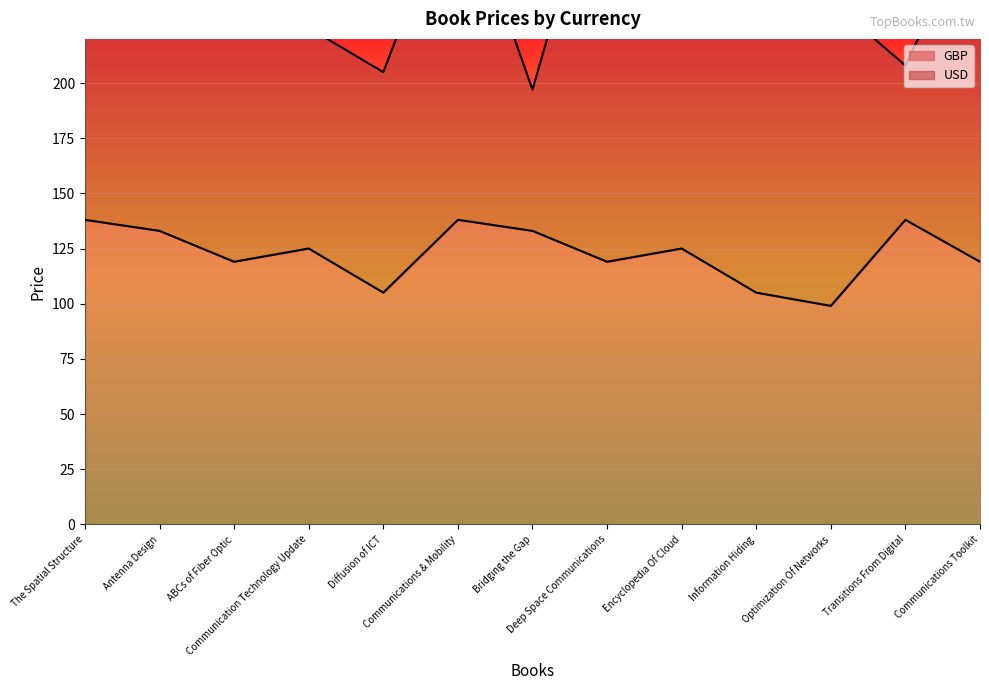

What is the label of the 7th point from the left?

Bridging the Gap